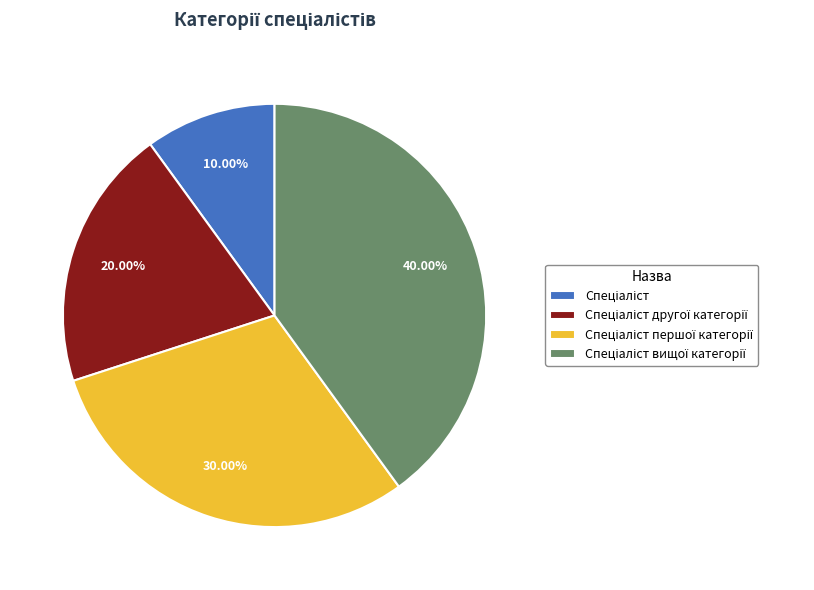

Does any single category account for the majority?

No